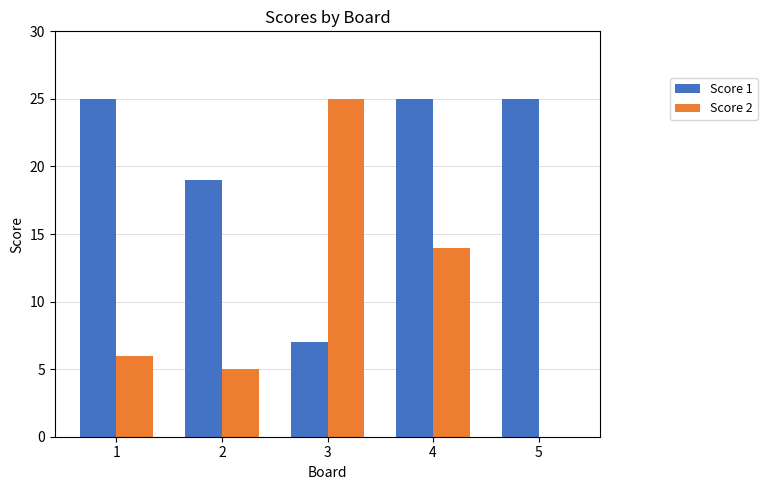

Does the chart contain stacked bars?

No